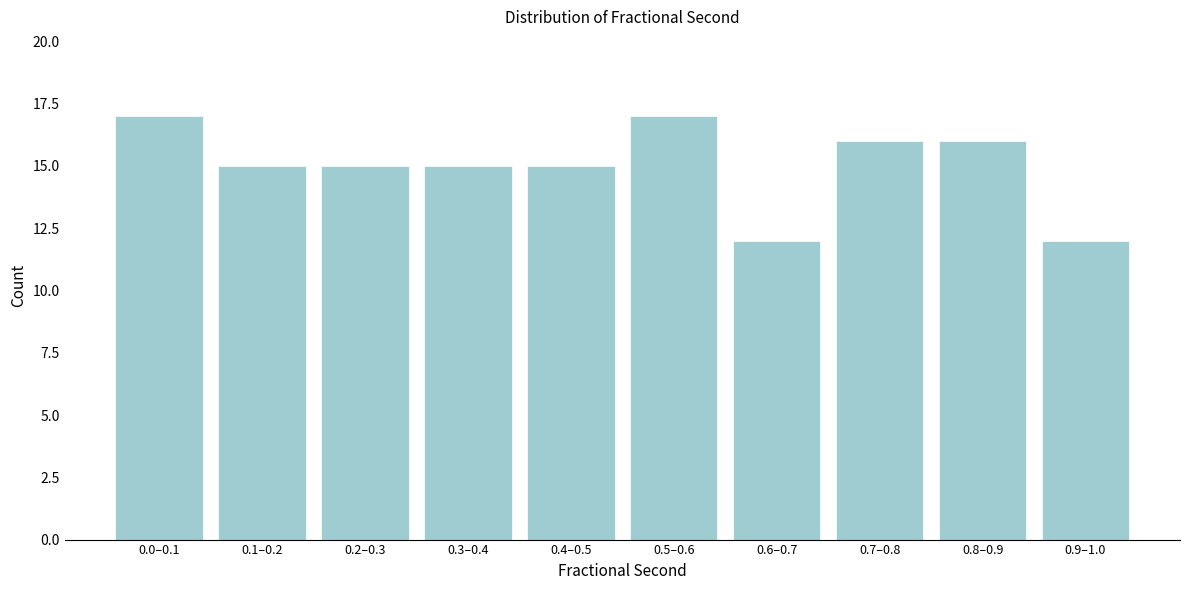

Reading left to right, what are all the values shown in this chart?

0.0–0.1=17	0.1–0.2=15	0.2–0.3=15	0.3–0.4=15	0.4–0.5=15	0.5–0.6=17	0.6–0.7=12	0.7–0.8=16	0.8–0.9=16	0.9–1.0=12